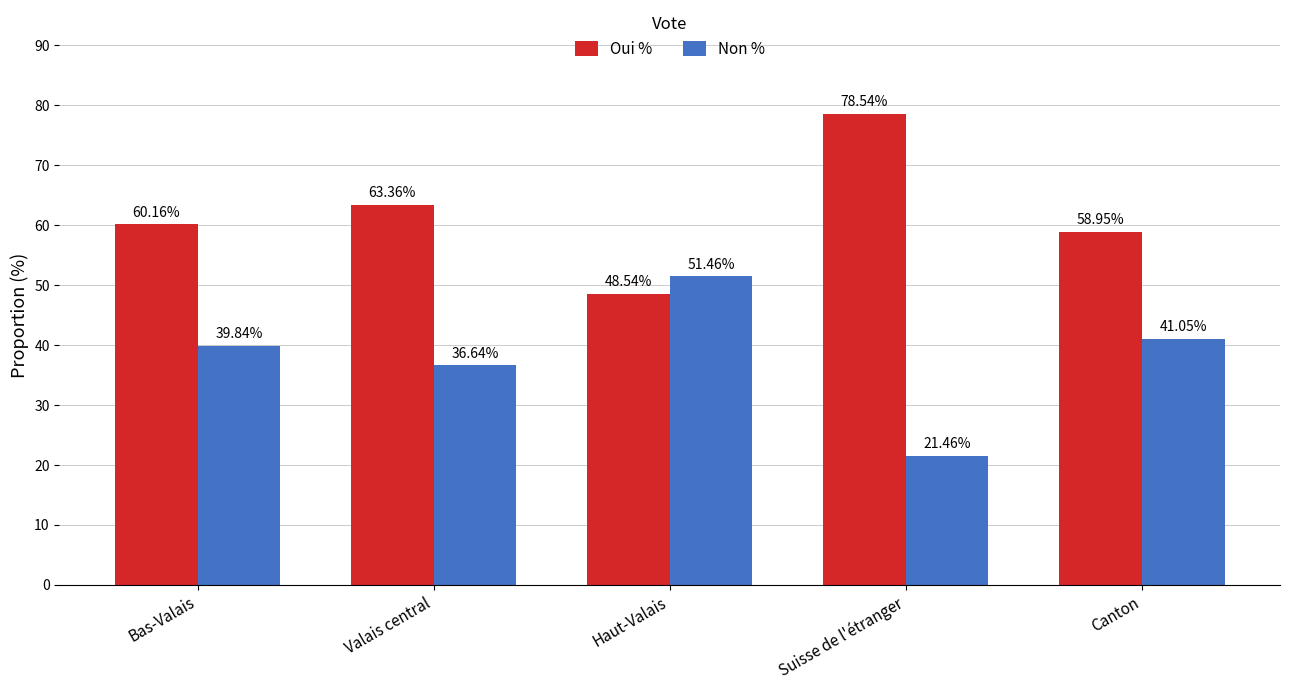

List the series in order of their overall mean, lowest first.

Non %, Oui %